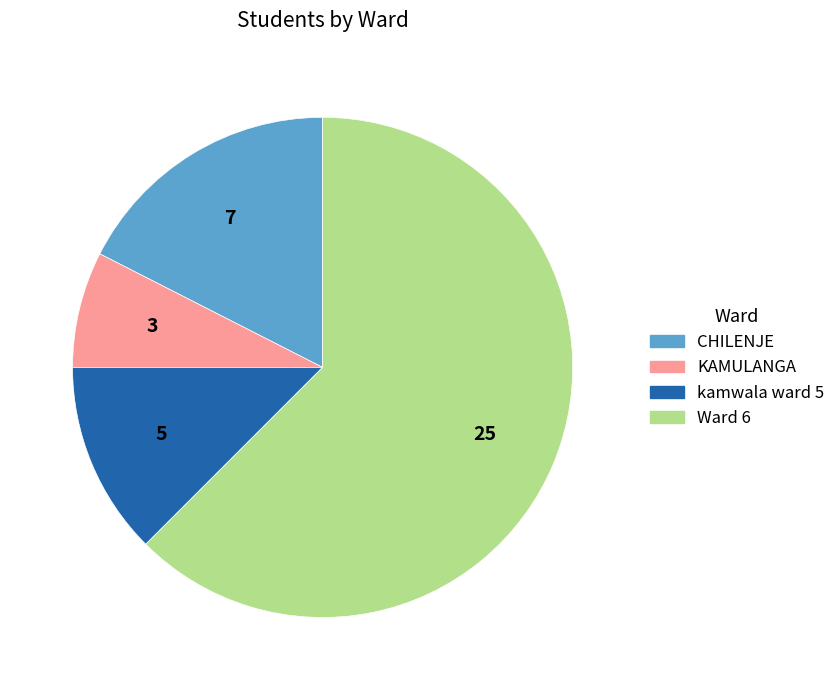

Is there a majority slice in this chart?

Yes